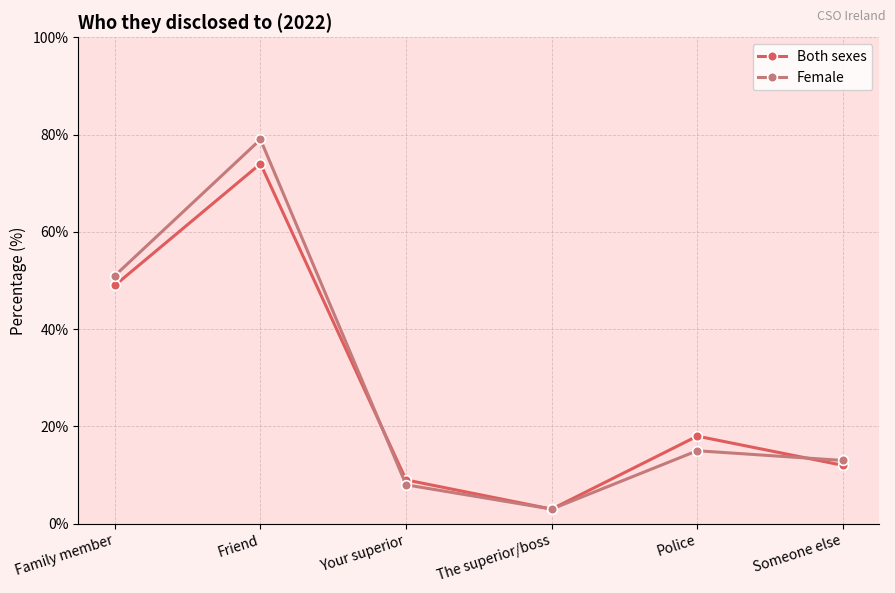

Which category has the lowest value in the Female series?

The superior/boss